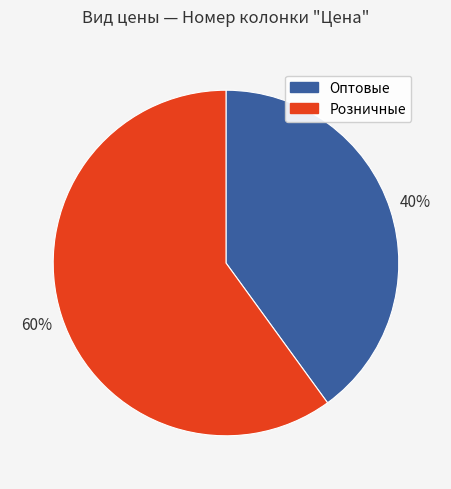

How many slices are in this pie chart?

2